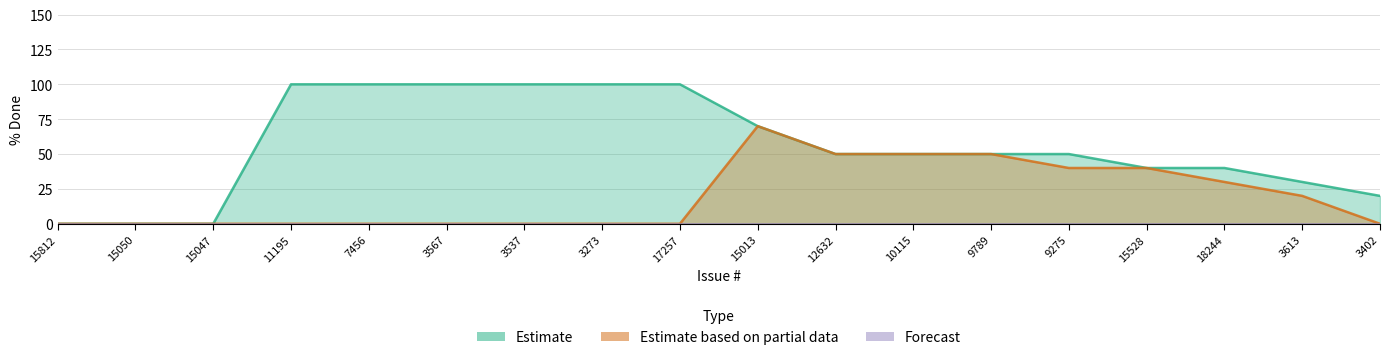

What is the difference between the Estimate based on partial data values at 3613 and 3402?

20